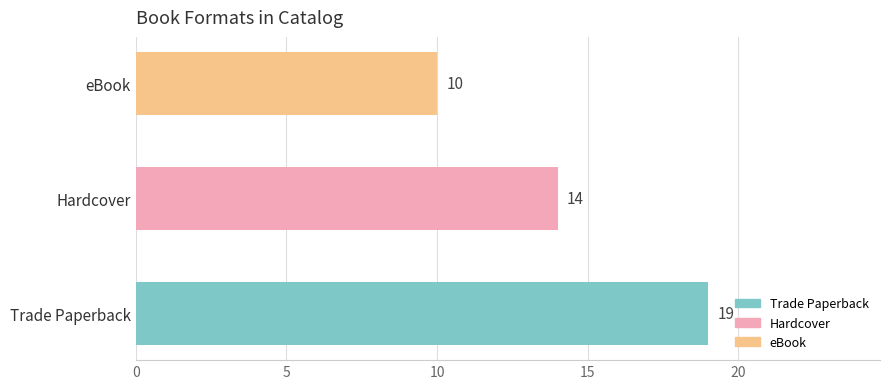

What position from the right is Hardcover?

2